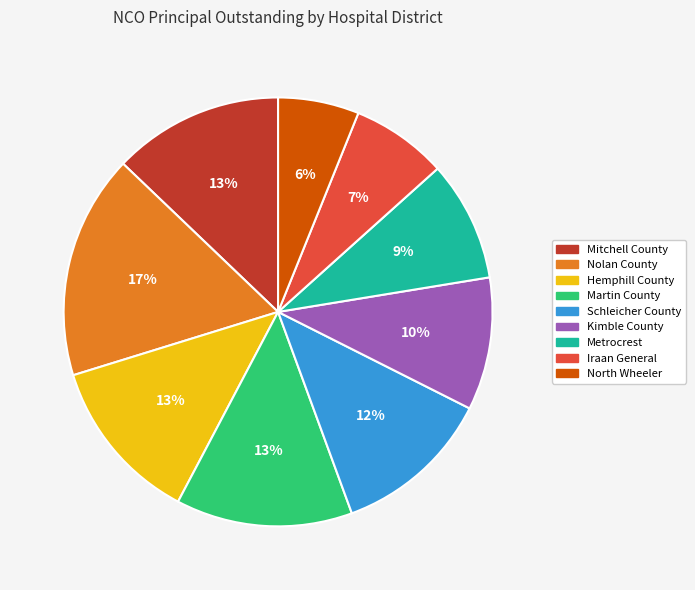

To the nearest percent, what is the difference between the largest and smallest slice percentages?

11%